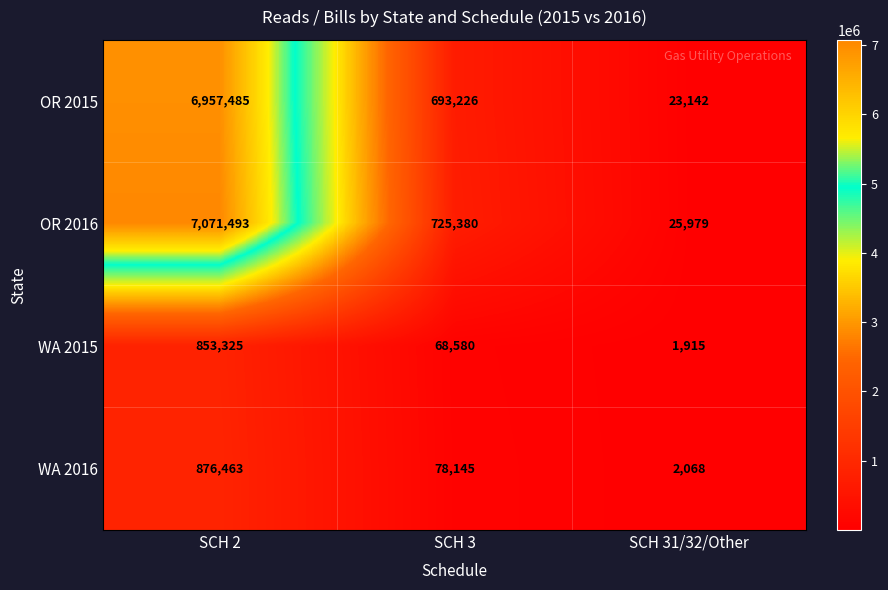

Which label corresponds to the smallest value in the chart?

SCH 31/32/Other